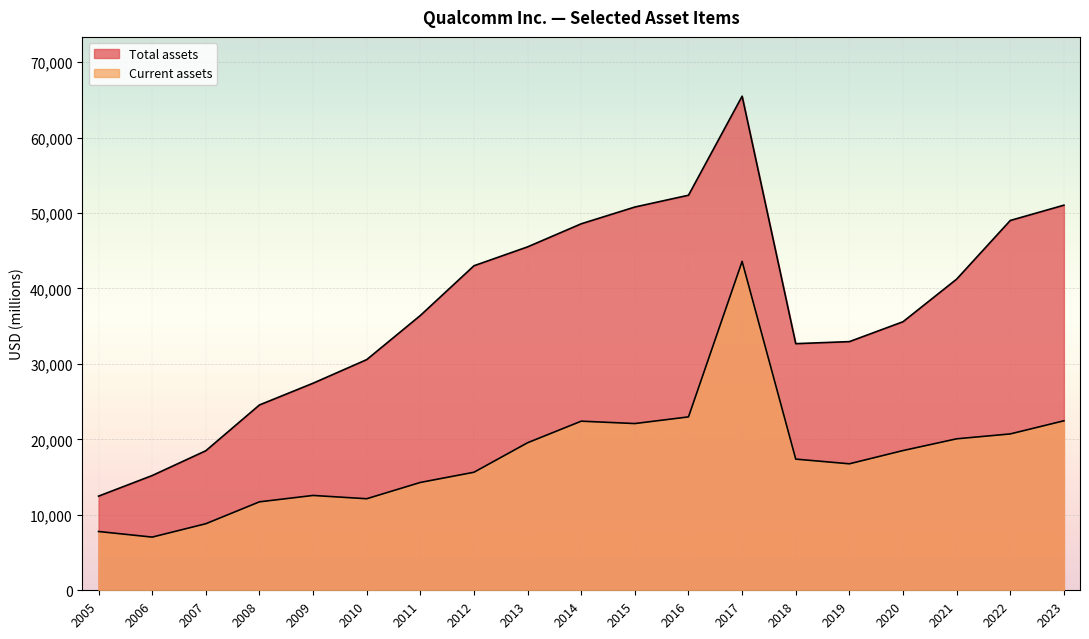

How many lines are shown in the chart?

2